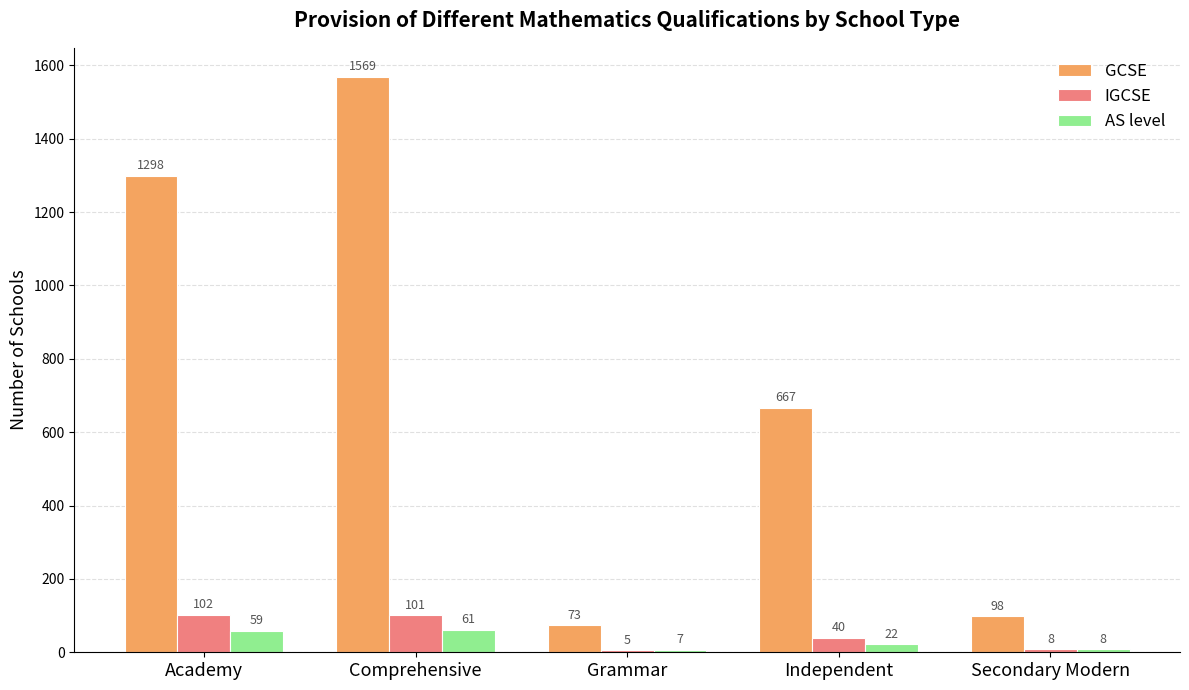

What is the total value across all series at Grammar?

85